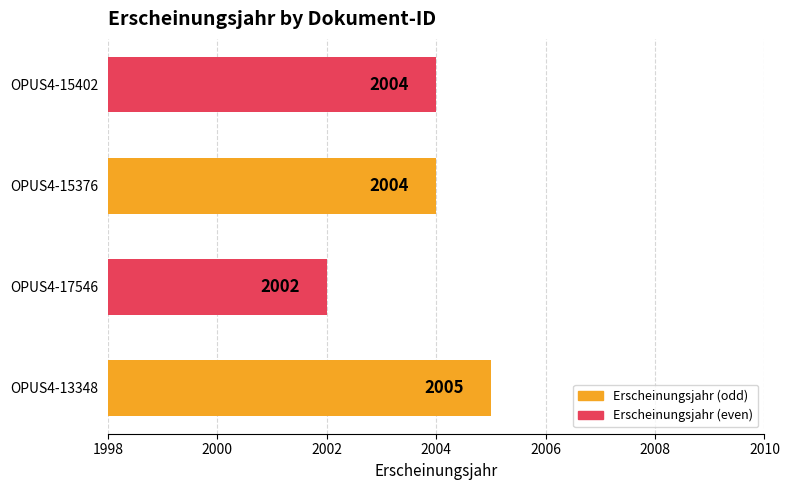

The value at OPUS4-15376 is 2004. True or false?

True